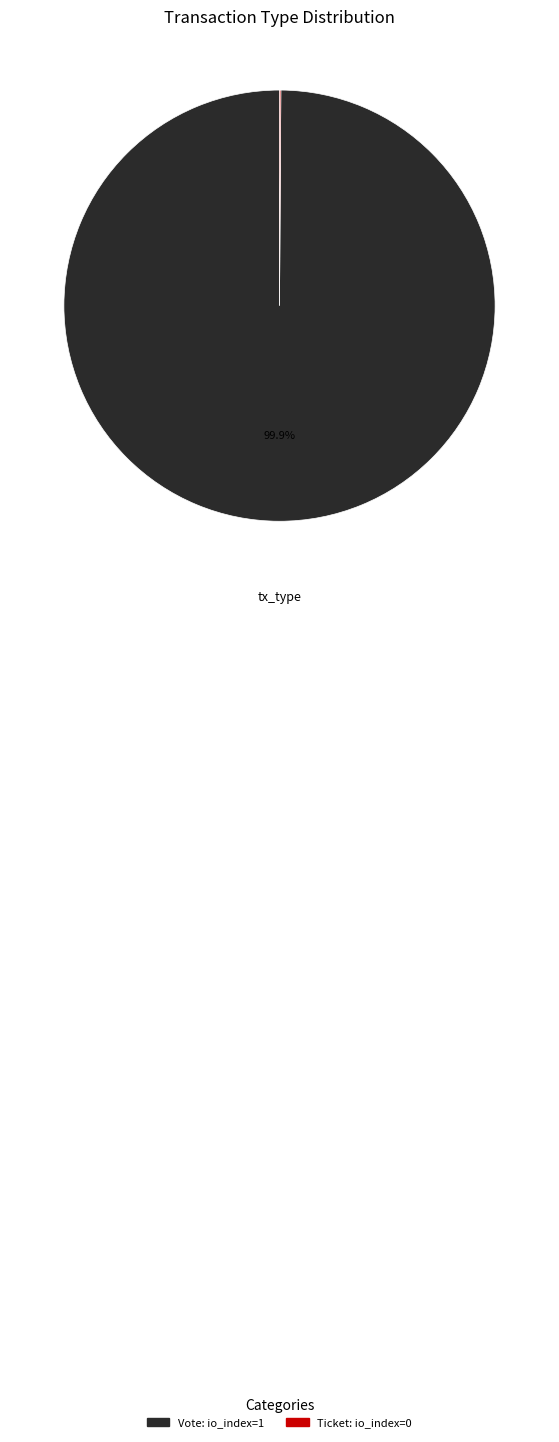

Is there a majority slice in this chart?

Yes